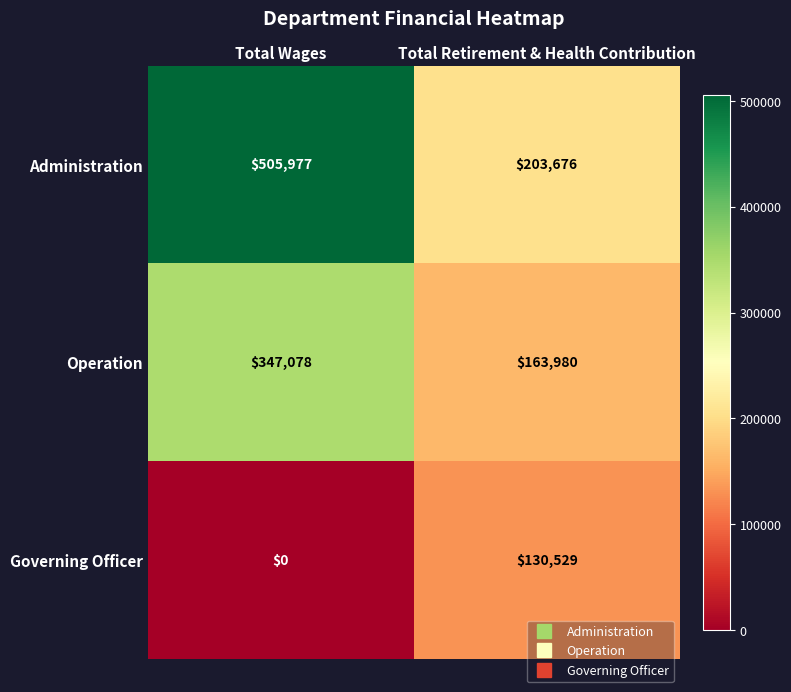

What is the sum of all Governing Officer values?

130529